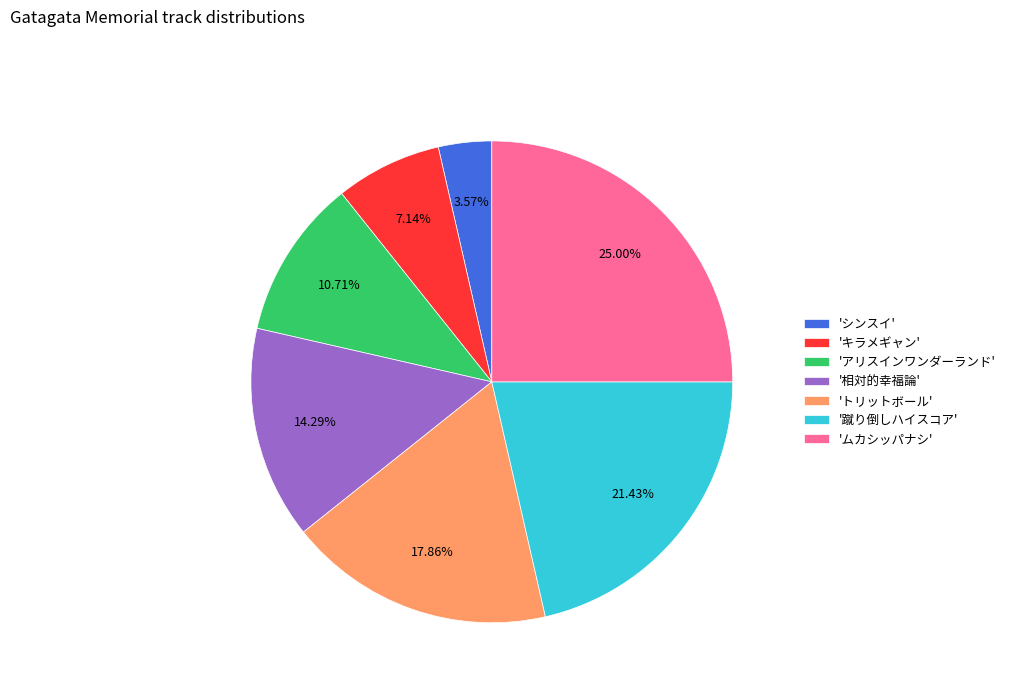

How many segments does this pie chart have?

7